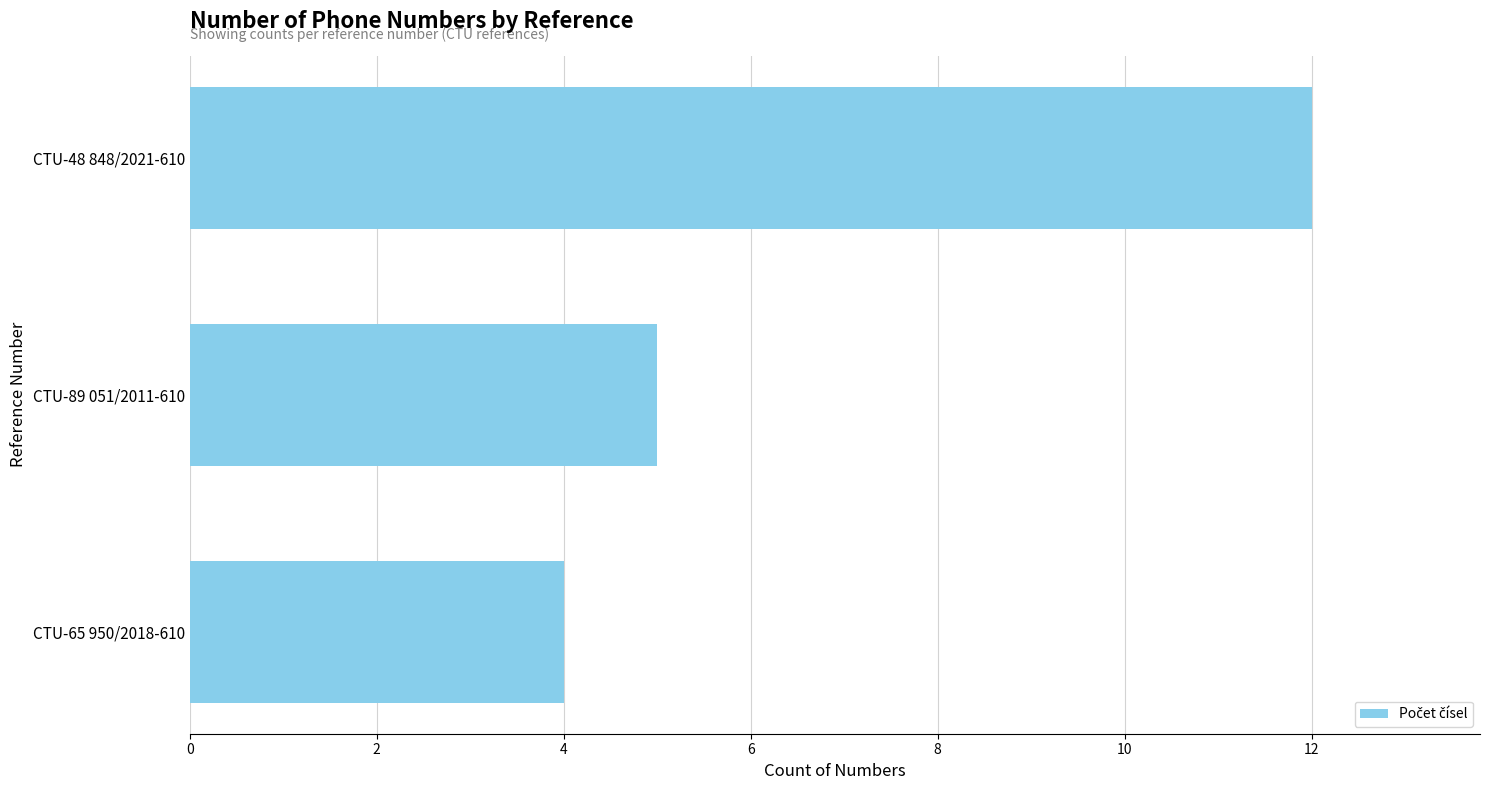

What is the difference between the maximum and minimum values?

8